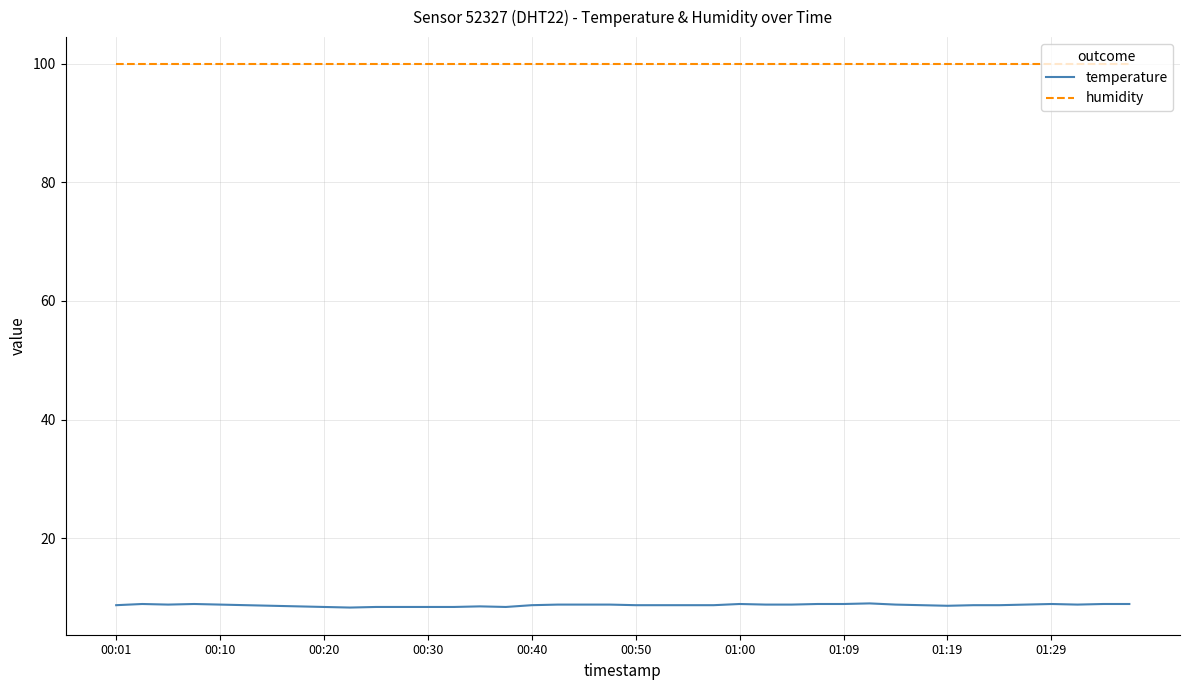

What is the difference between the maximum and second lowest values in the temperature series?

0.6